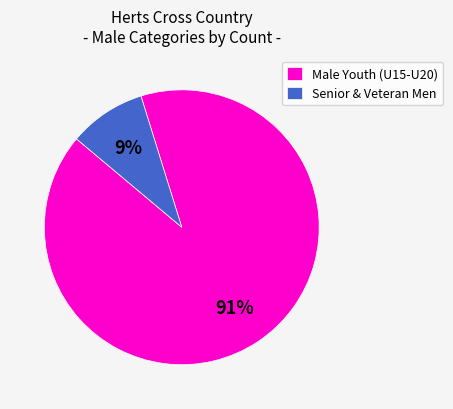

The Male Youth (U15-U20) slice represents 91% of the pie. True or false?

True